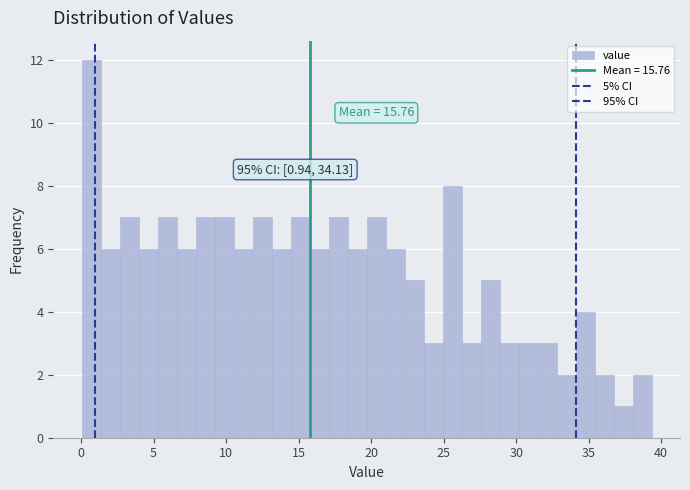

Around what value on the x-axis is the tallest bar? Give the approximate position of its centre, as read against the axis.

0.5